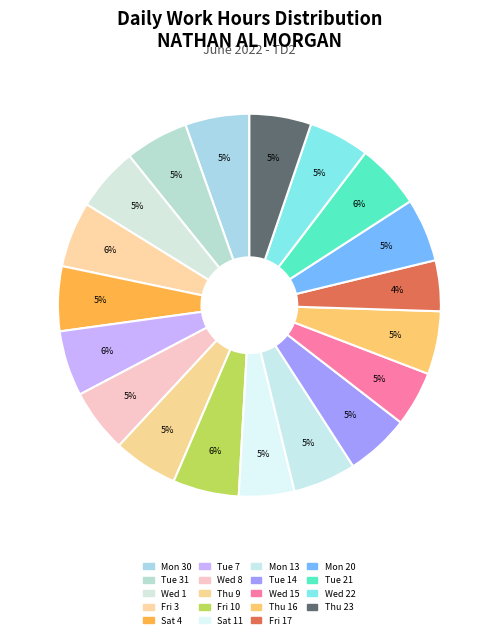

Count the number of slices in the pie.

19